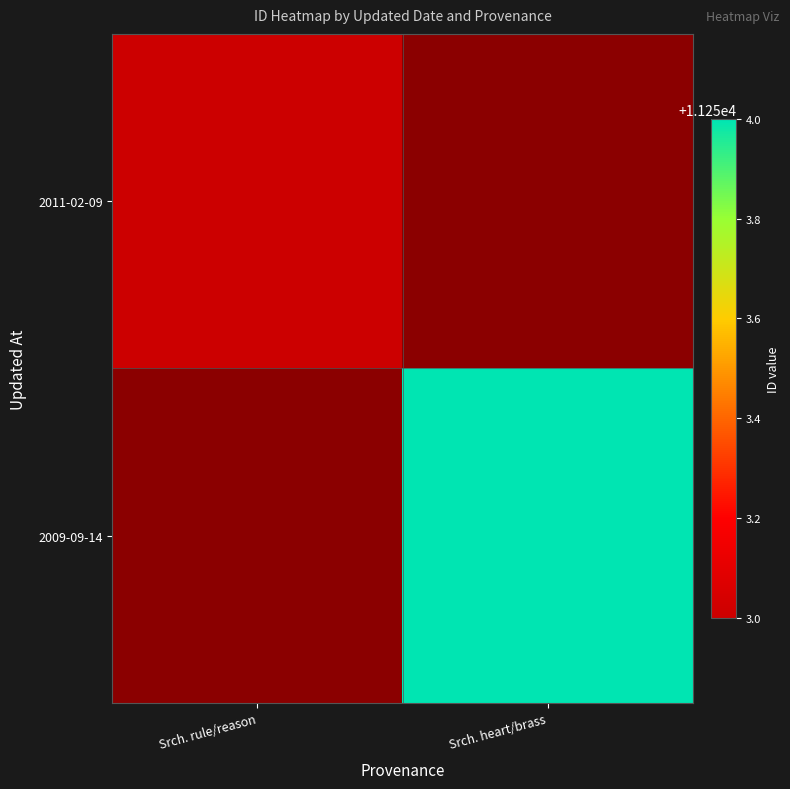

Which category has the highest value in the 2011-02-09 series?

Srch. rule/reason